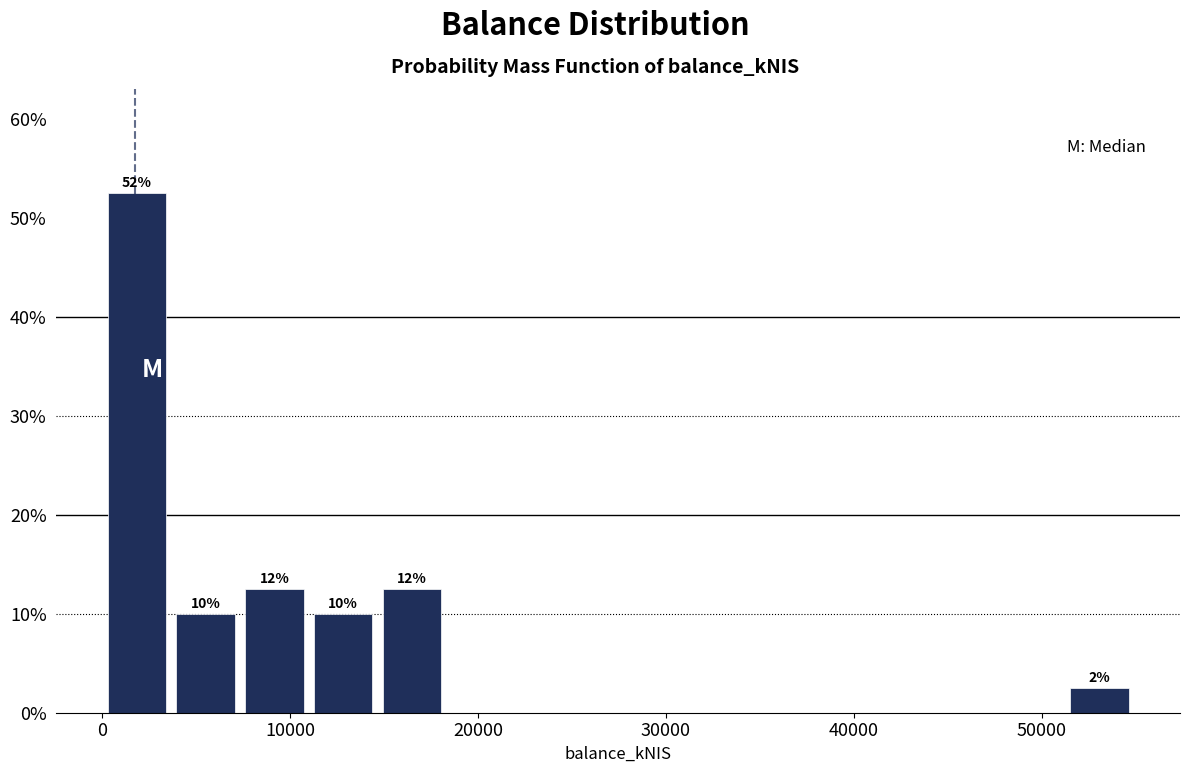

Read against the x-axis, roughly where is the centre of the tallest bar?

2000